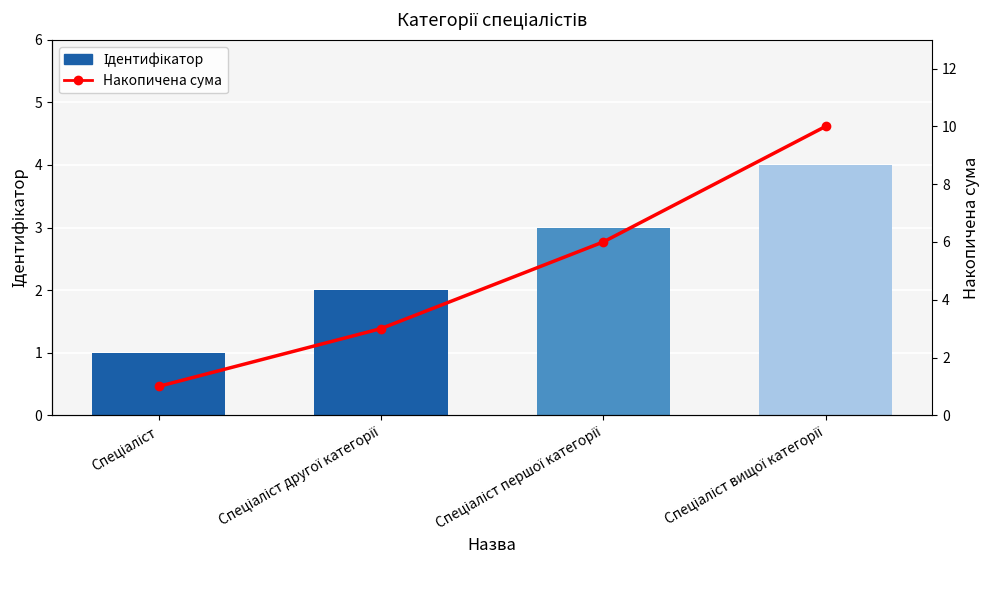

How many Накопичена сума values are between 3 and 10?

3